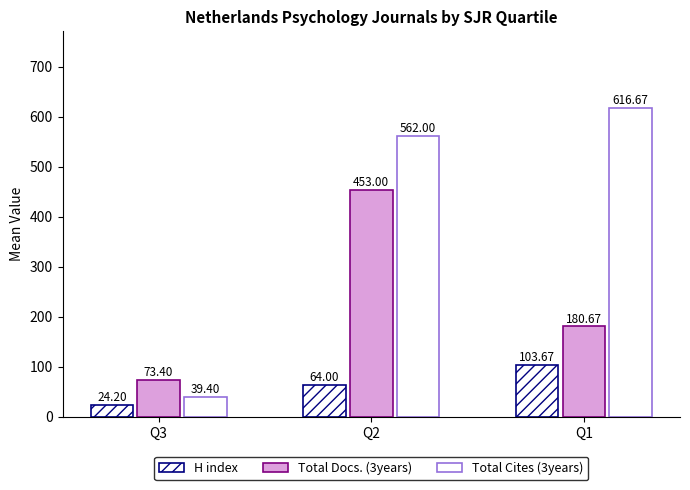

Which series has the widest spread of values?

Total Cites (3years)